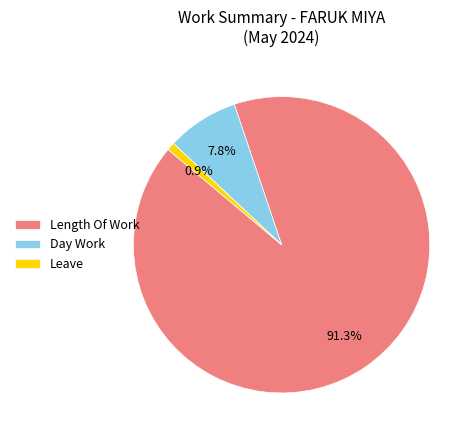

What portion of the pie excludes Leave?

99.1%